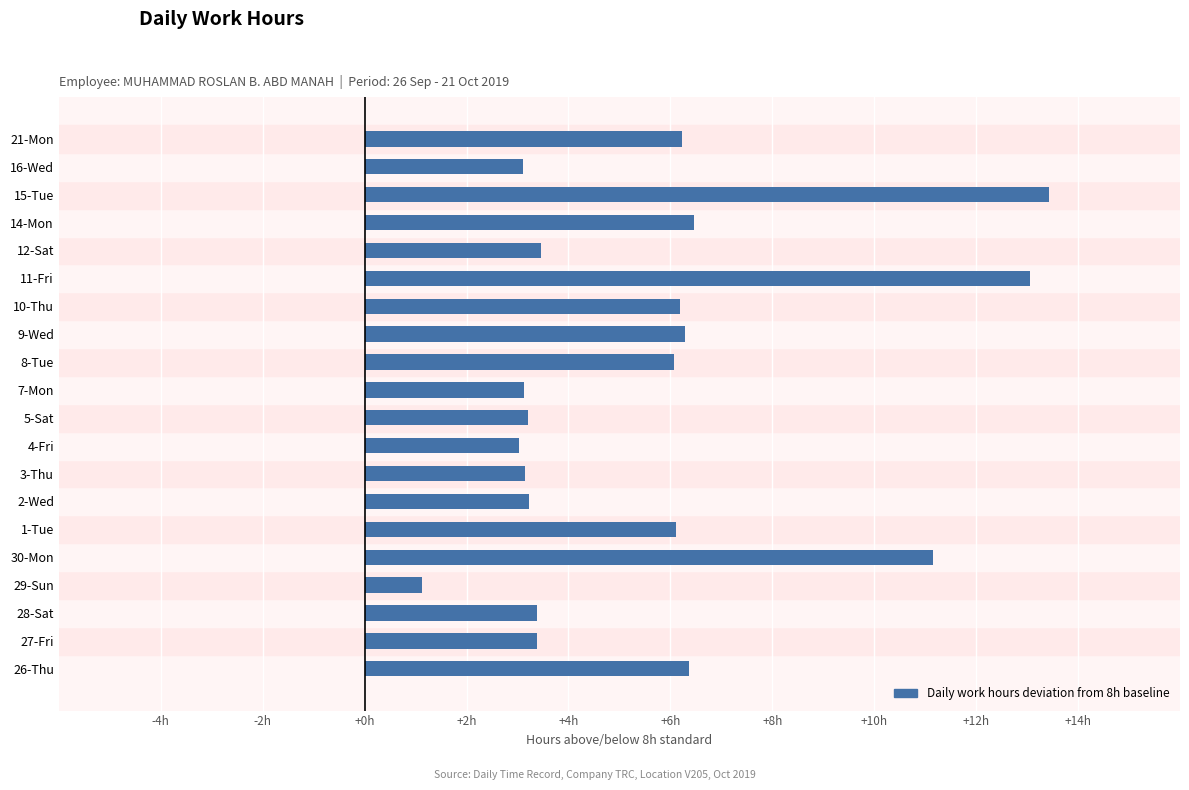

Does the chart contain any negative values?

No